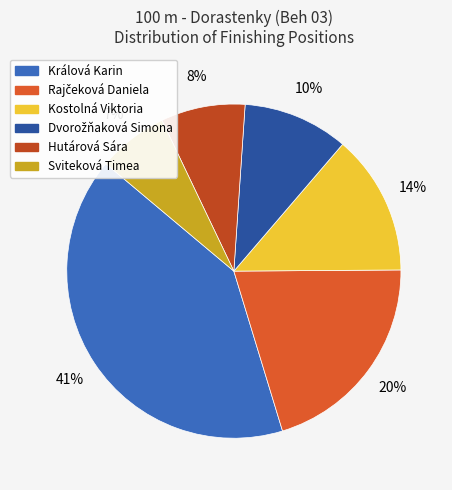

How many segments does this pie chart have?

6